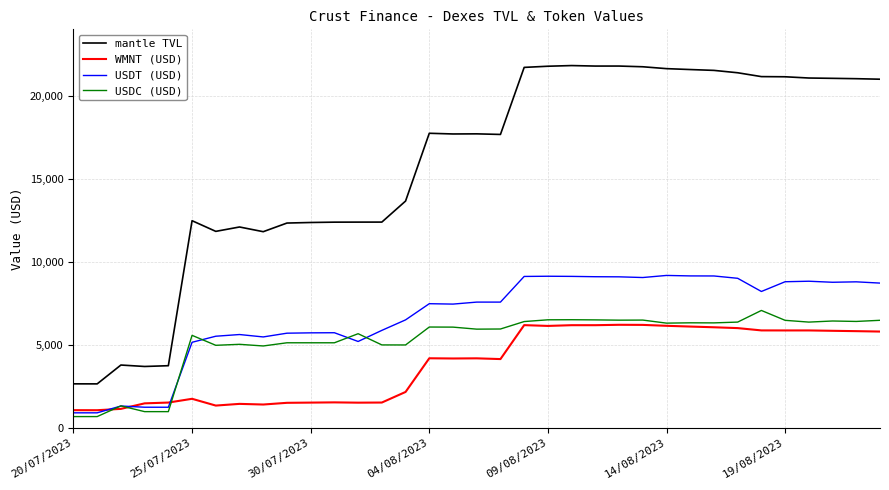

In WMNT (USD), how many points are higher than both neighbors (excluding endpoints)?

9